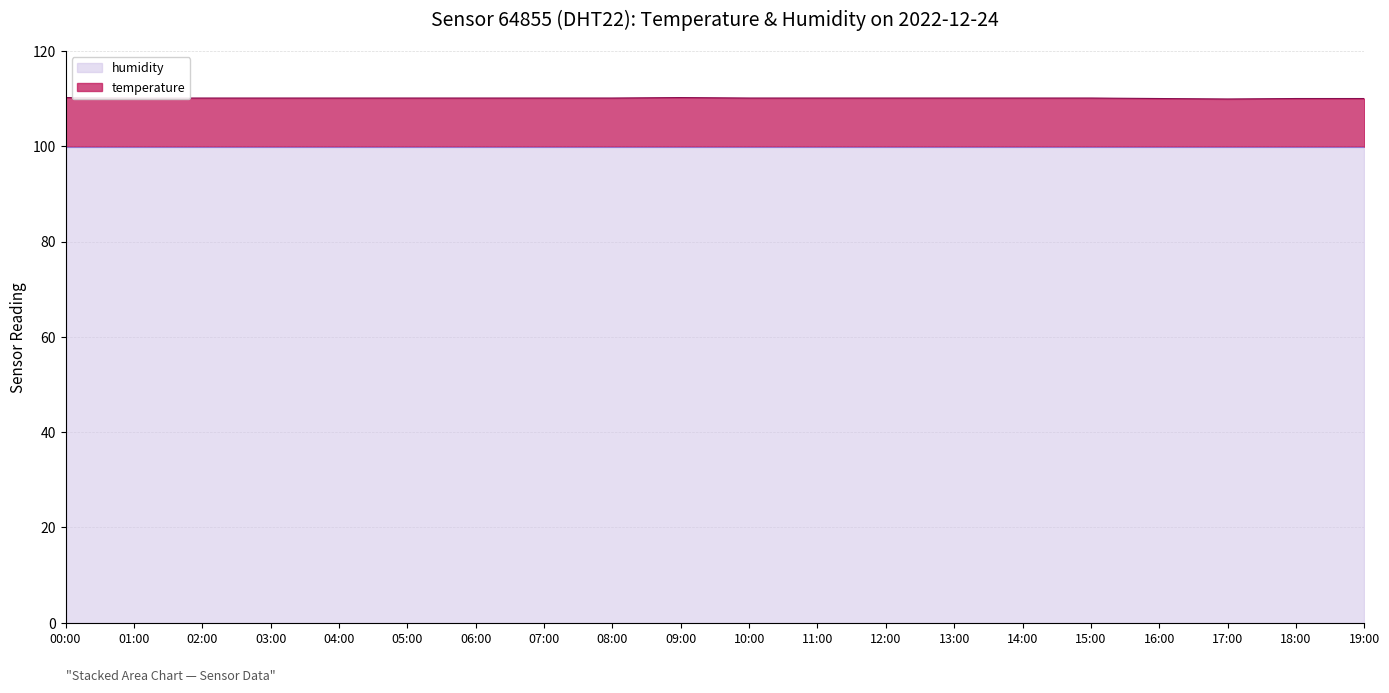

Count the values in the range 110 to 111.

19